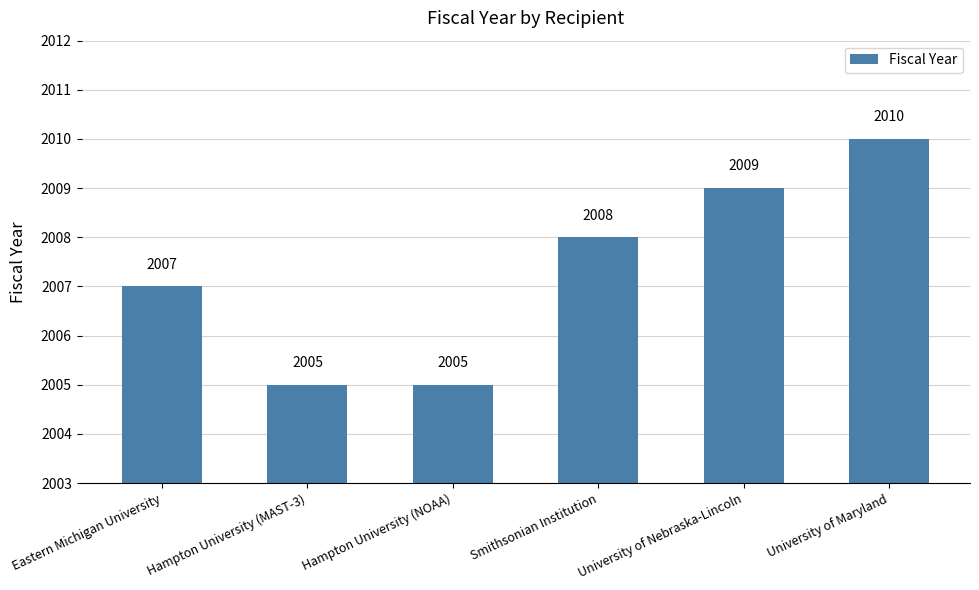

Which has a higher value, University of Nebraska-Lincoln or Eastern Michigan University?

University of Nebraska-Lincoln